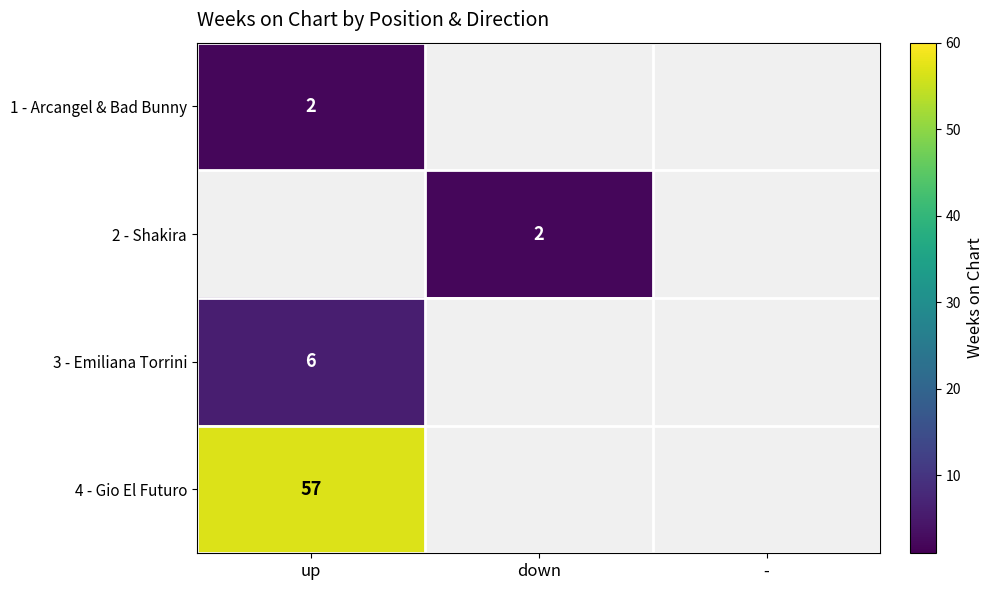

The value of 3 - Emiliana Torrini at up is 3. True or false?

False